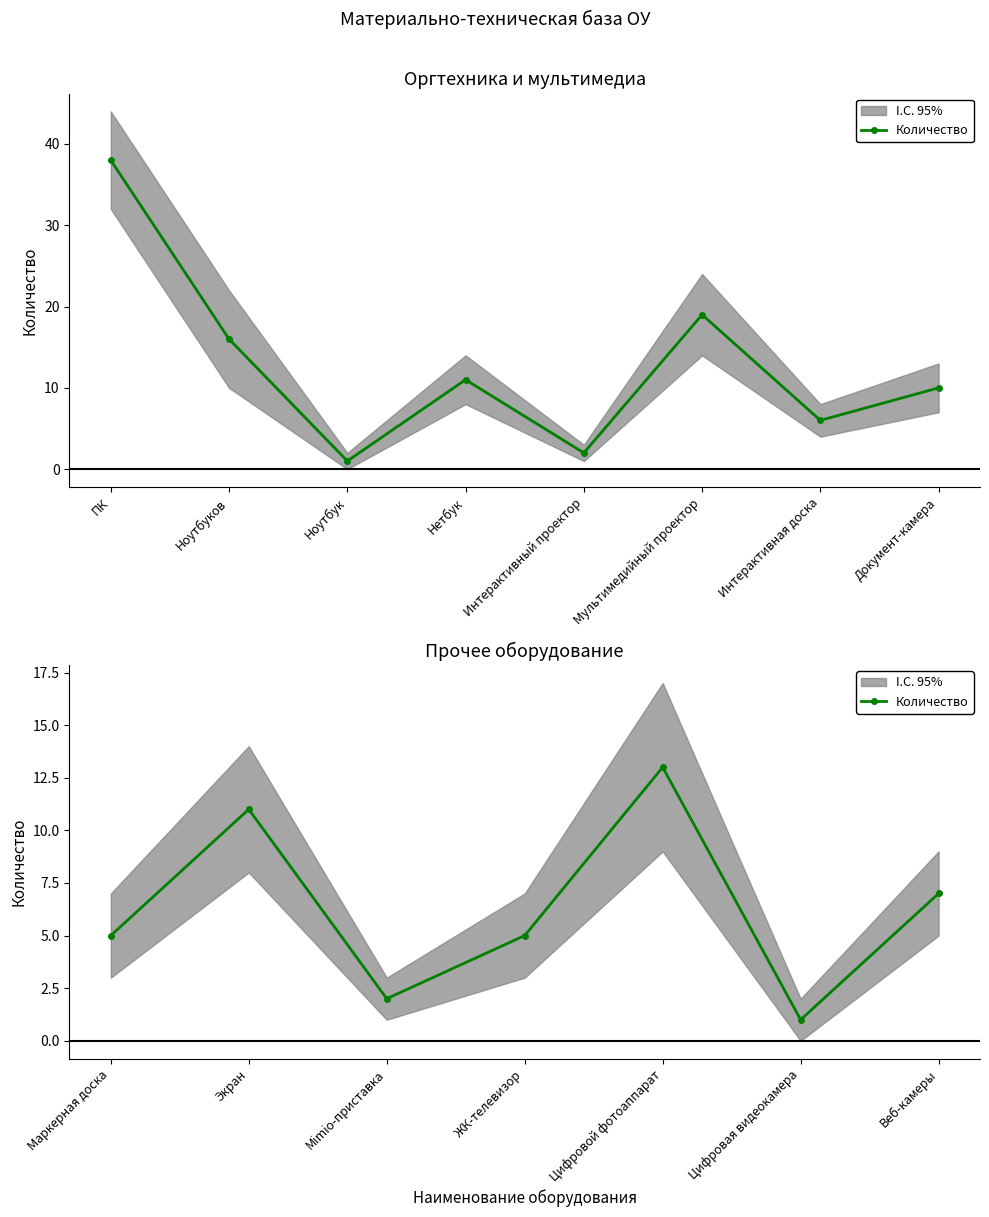

The value at Маркерная доска is 3. True or false?

False